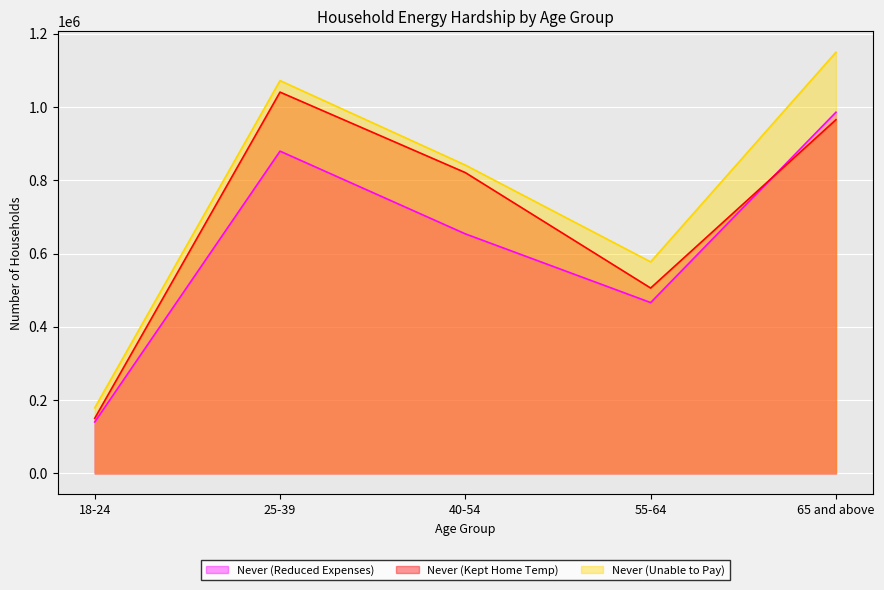

Reading left to right, what are all the values shown in this chart?

Never (Reduced Expenses): 18-24=140222	25-39=879357	40-54=653612	55-64=466095	65 and above=985598
Never (Kept Home Temp): 18-24=150226	25-39=1040500	40-54=820803	55-64=505772	65 and above=965100
Never (Unable to Pay): 18-24=178832	25-39=1071884	40-54=841370	55-64=577203	65 and above=1149355